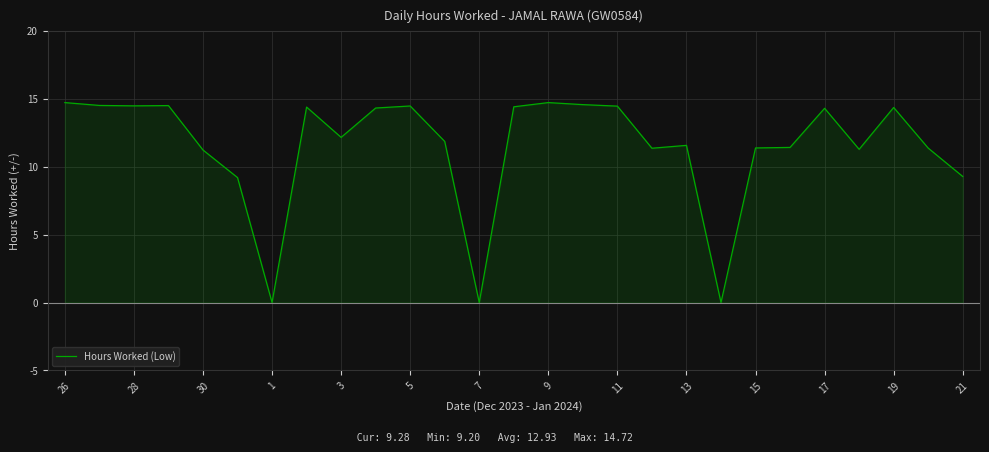

What is the difference between the second highest and second lowest values?

14.7